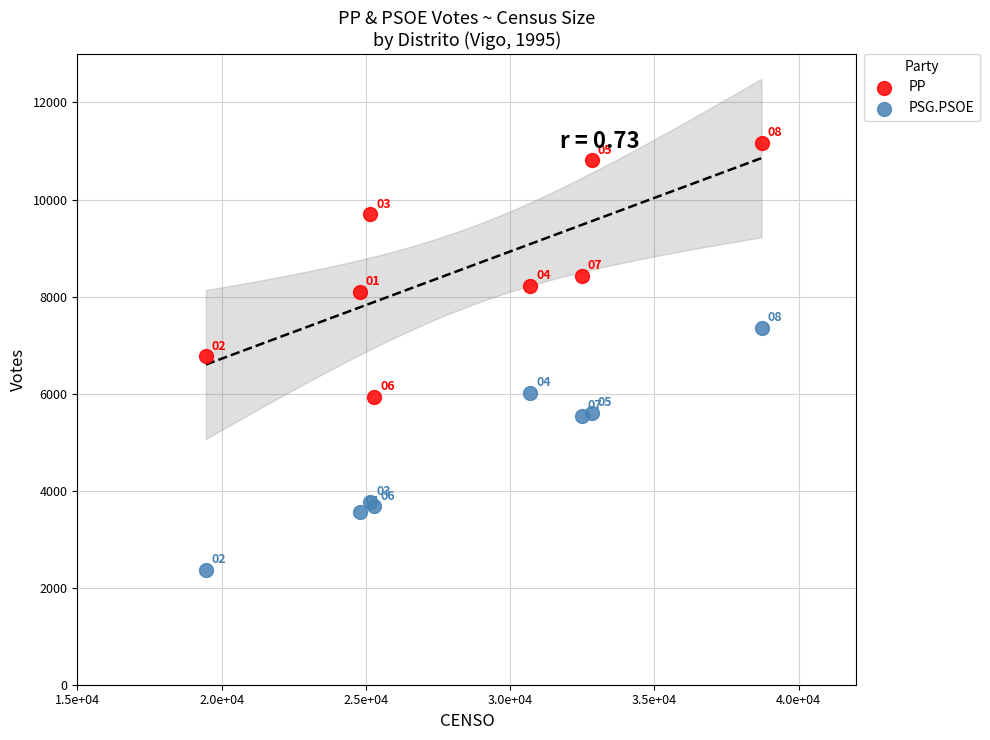

Which series reaches the maximum Y coordinate?

PP